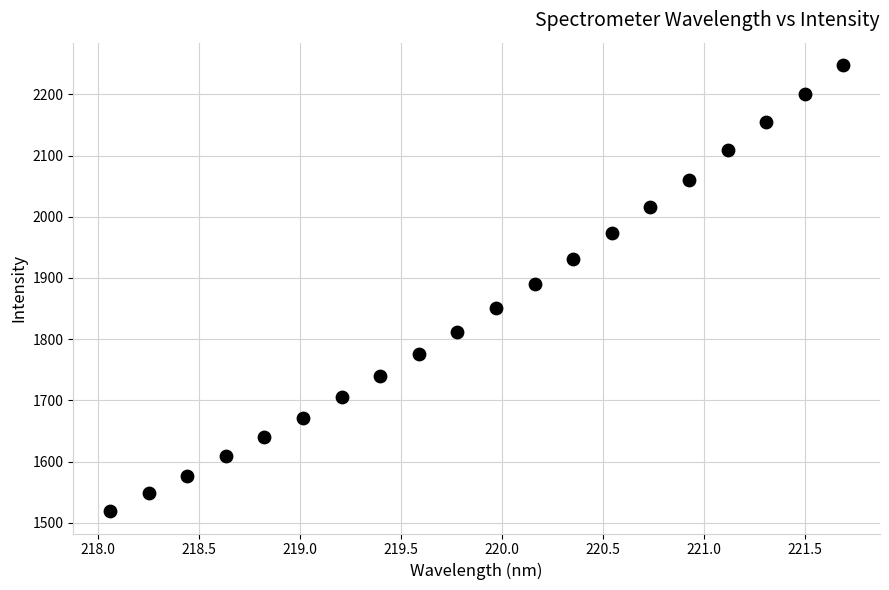

What is the range of X values (max minus min)?

3.6